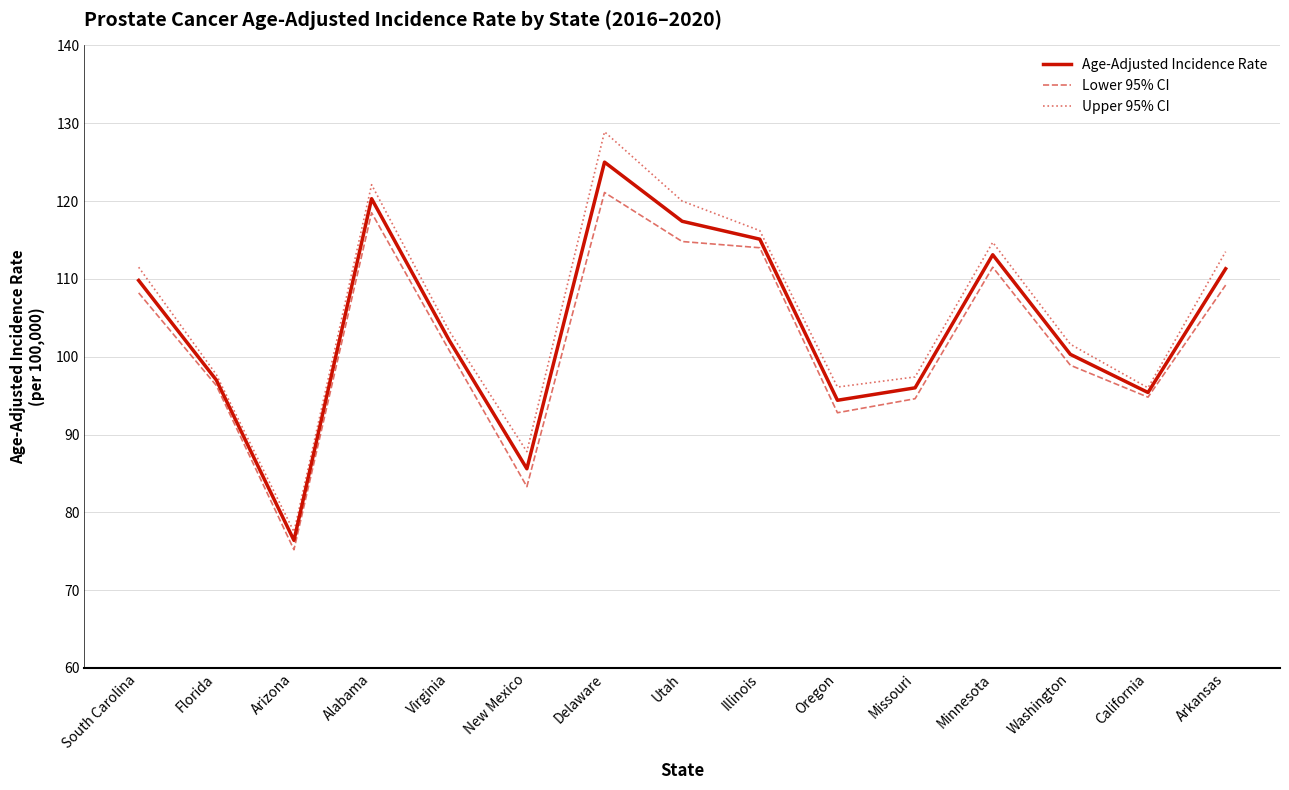

What is the difference between the maximum and minimum values in the Lower 95% CI series?

45.9